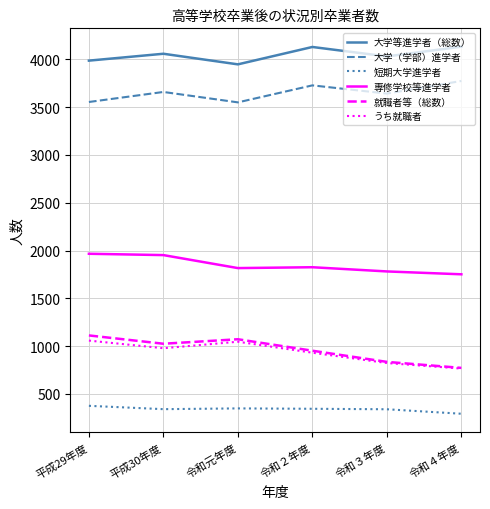

True or false: 短期大学進学者 and 就職者等（総数） intersect in this chart.

False